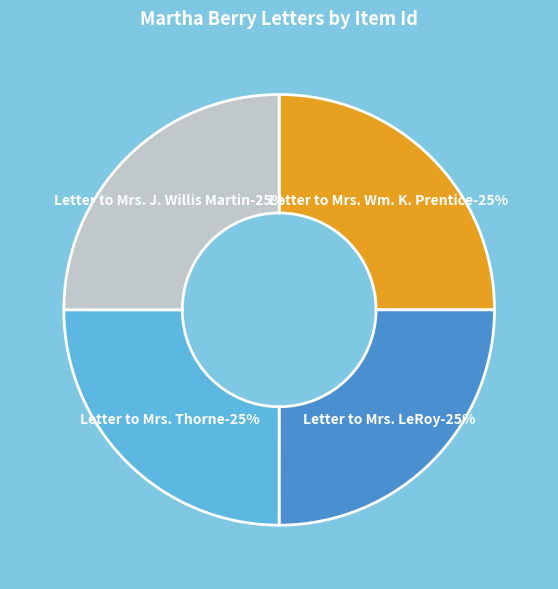

Rank the categories by value from highest to lowest.

Letter to Mrs. Wm. K. Prentice, Letter to Mrs. LeRoy, Letter to Mrs. Thorne, Letter to Mrs. J. Willis Martin